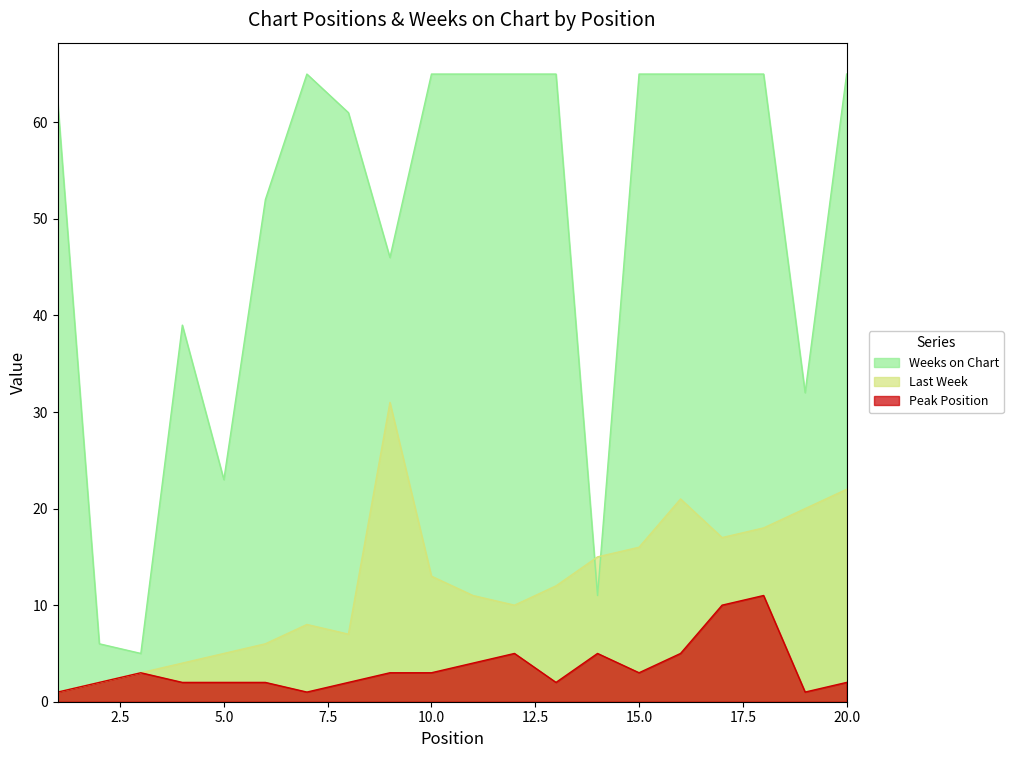

The value of Peak Position at 19 is 1. True or false?

False